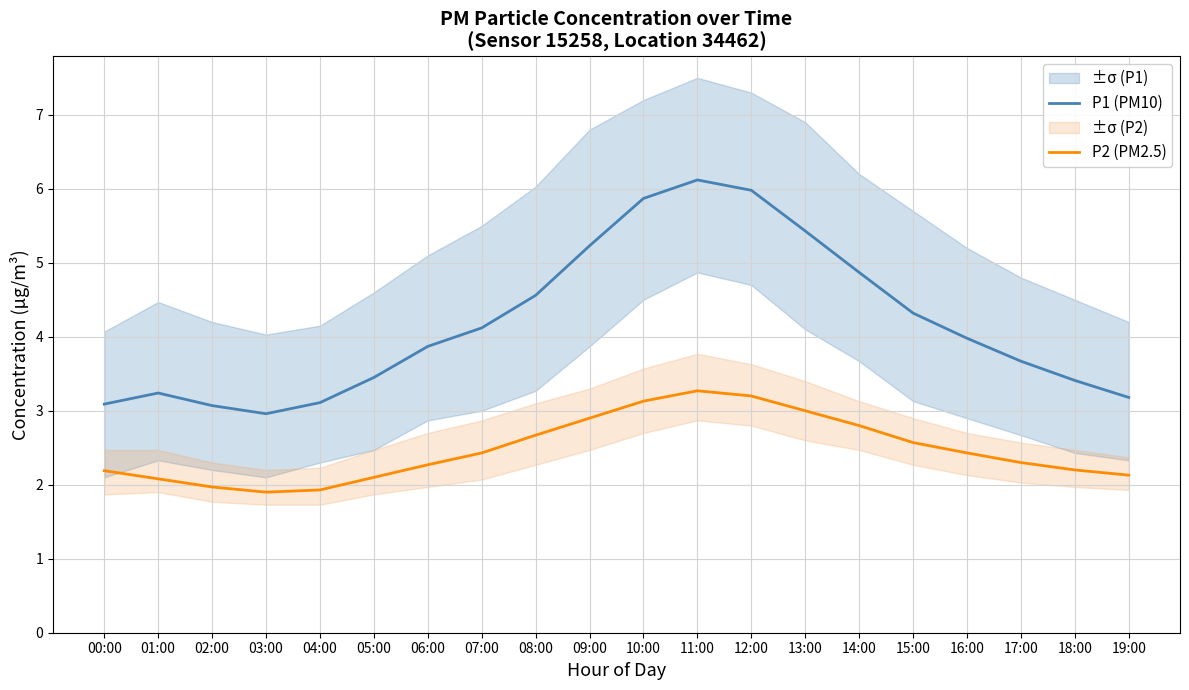

The P1 (PM10) series shows 3.7 at 17:00. True or false?

True